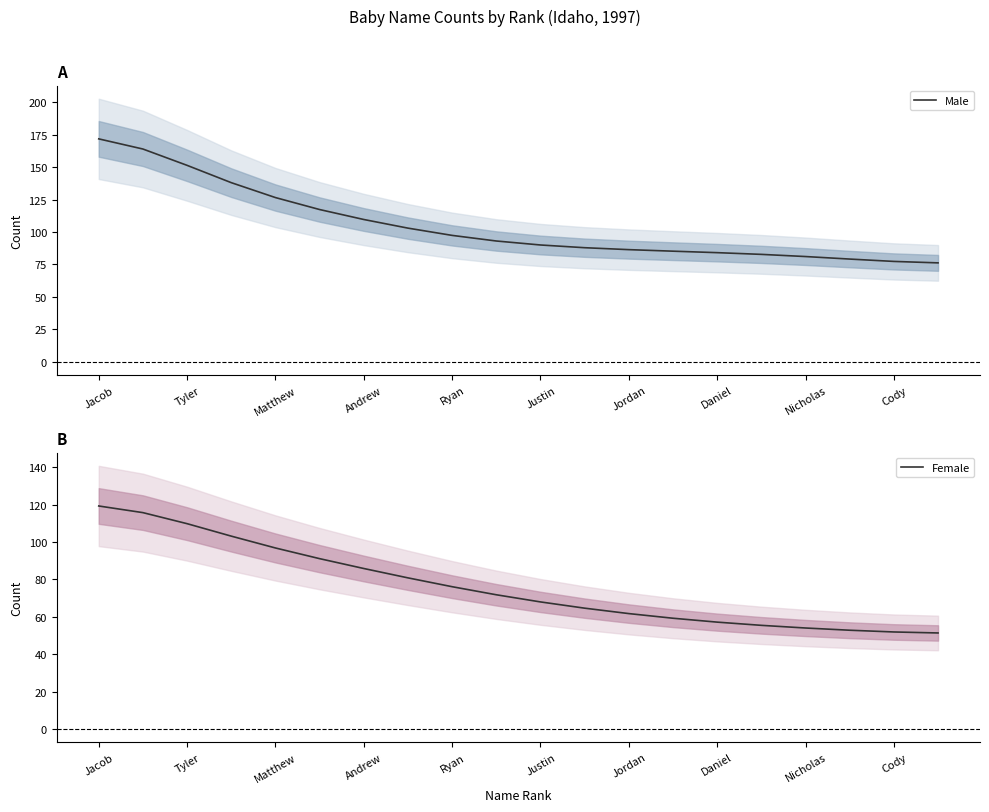

Rank the series by their maximum value, from lowest to highest.

Female, Male